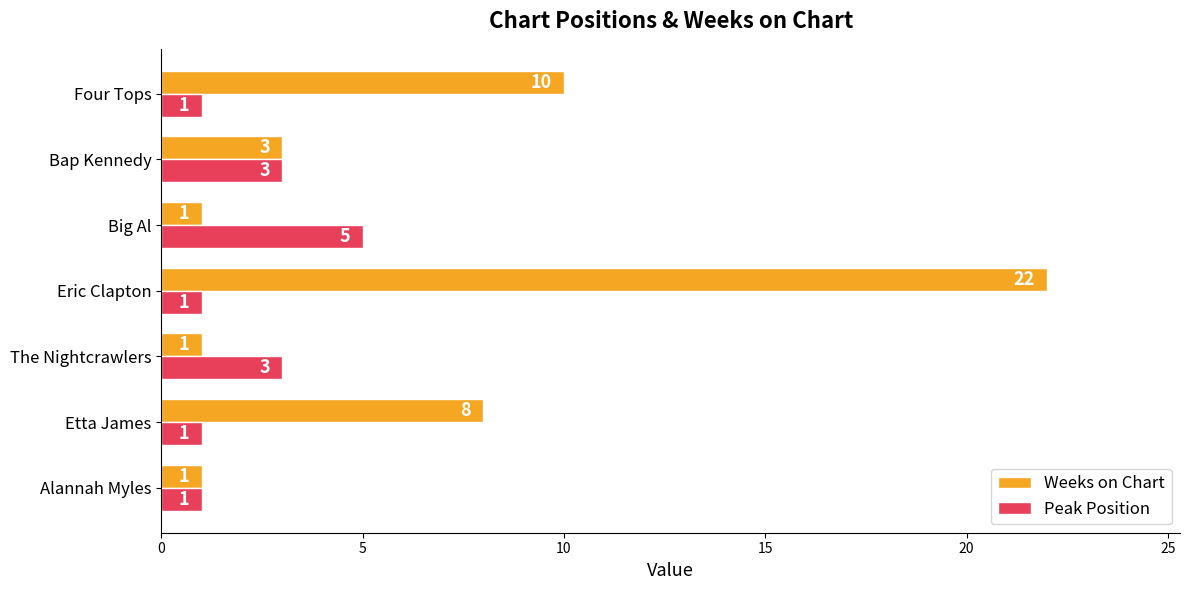

Between Etta James and Big Al, which series saw the biggest shift?

Weeks on Chart